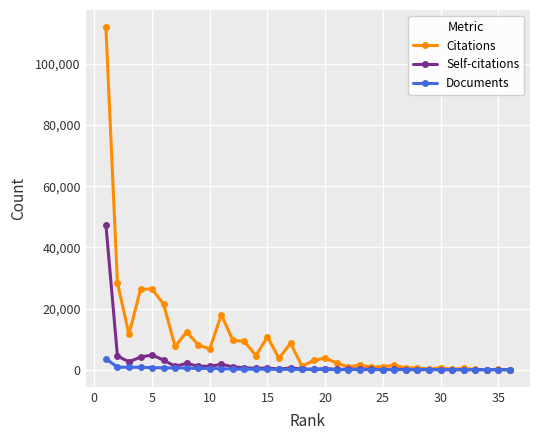

Rank the series by their maximum value, from highest to lowest.

Citations, Self-citations, Documents